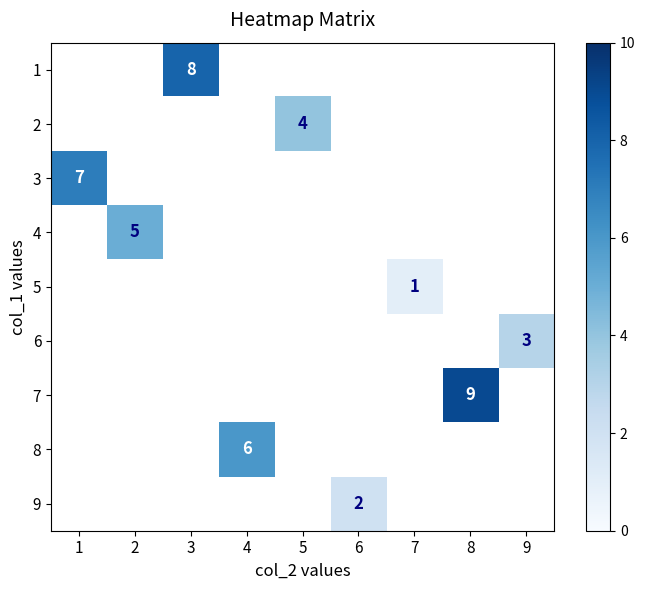

How many positive values does the 5 series have?

1